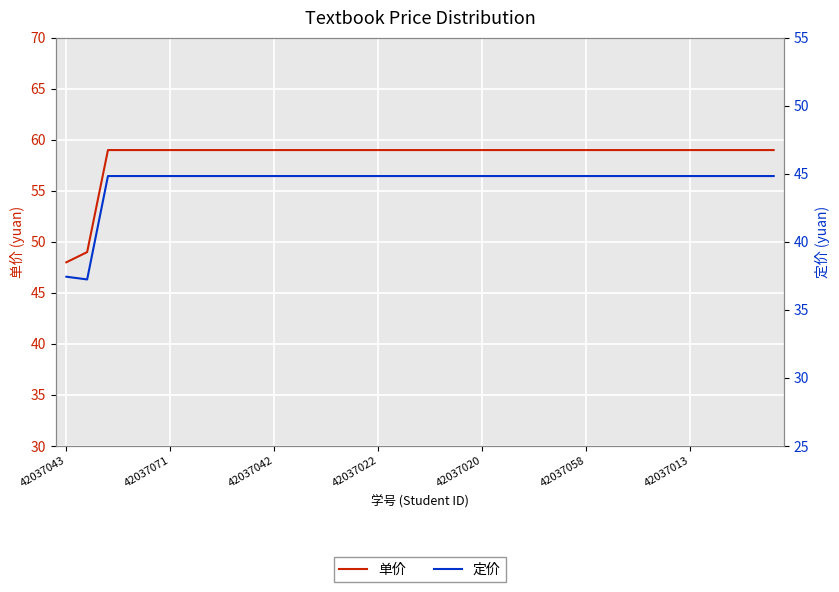

What is the label of the 27th point from the right?

8